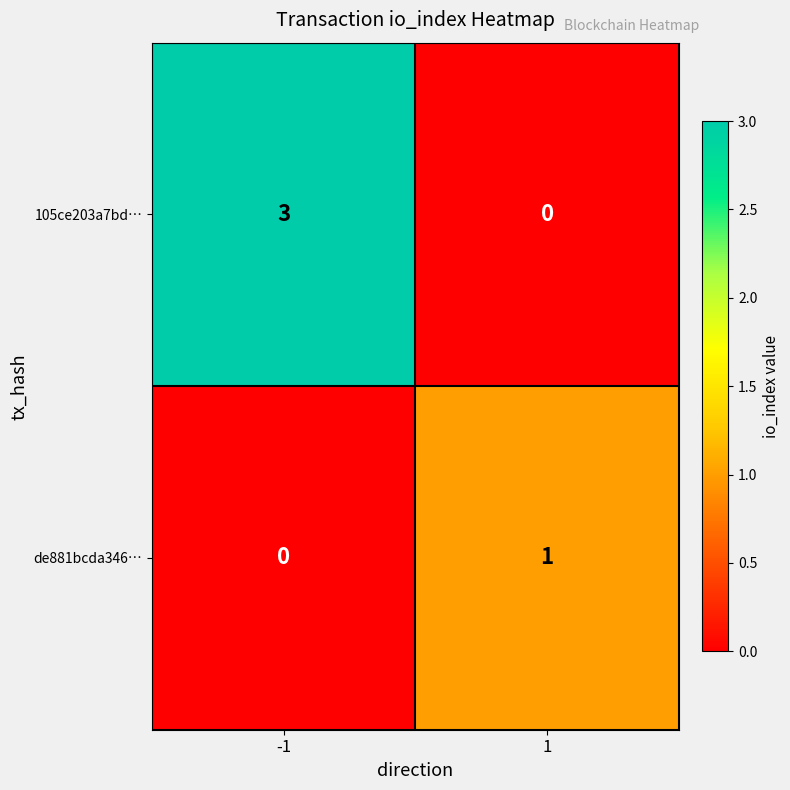

What is the sum of the 105ce203a7bd… values at 1 and -1?

3